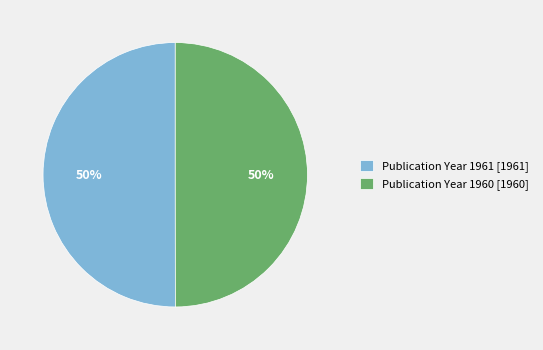

To the nearest percent, what percentage of the pie is Publication Year 1960 [1960]?

50%